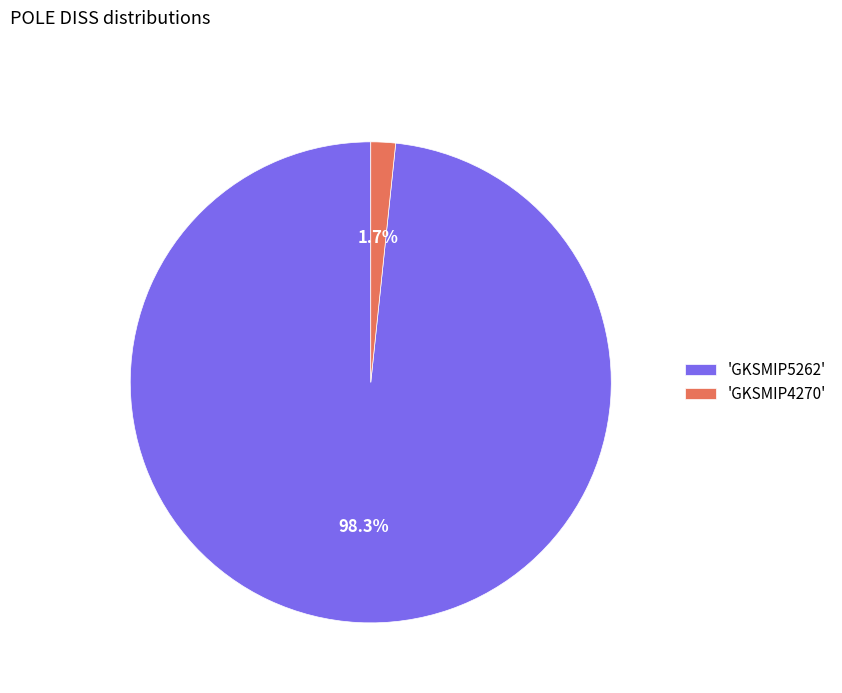

How many segments does this pie chart have?

2